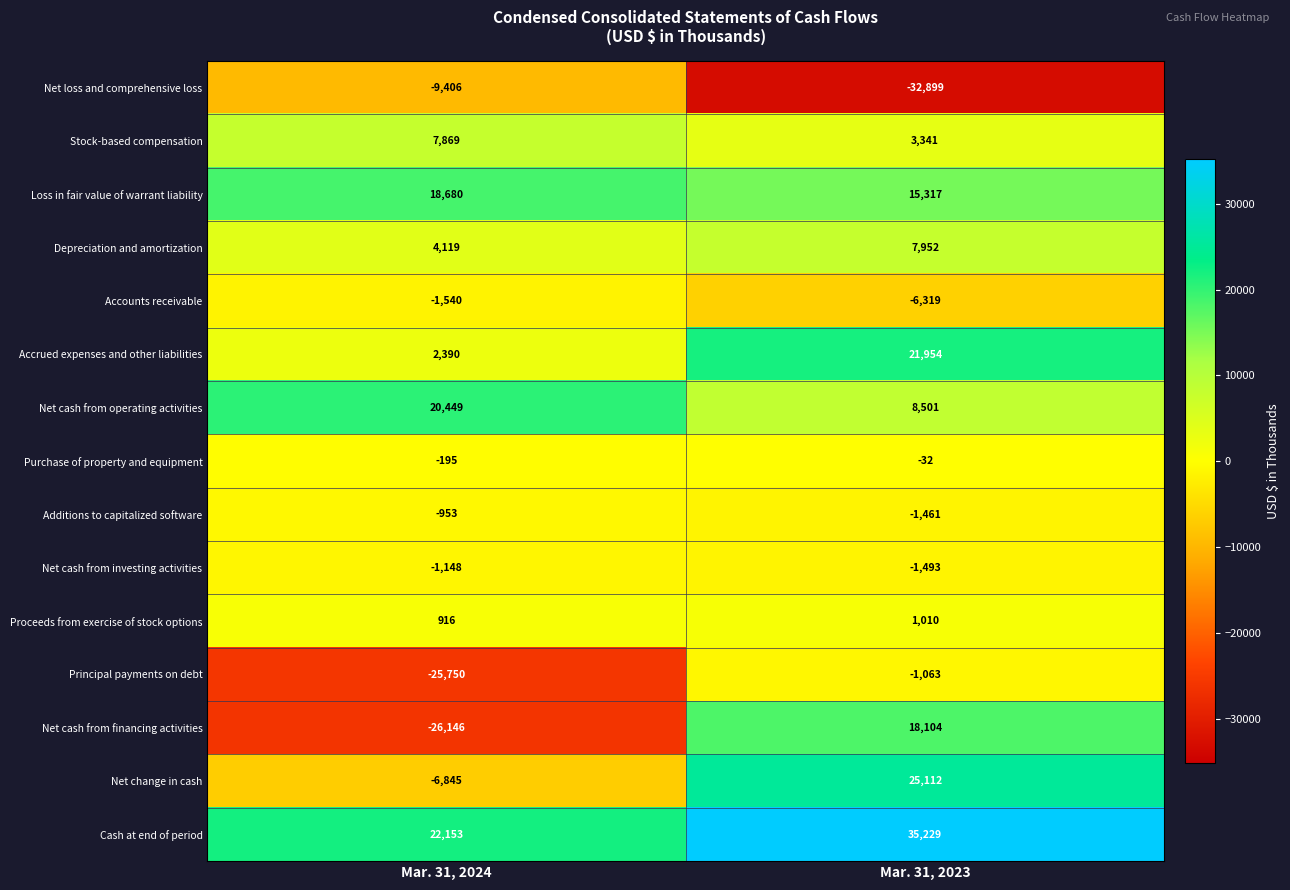

What is the maximum value for Purchase of property and equipment?

-32